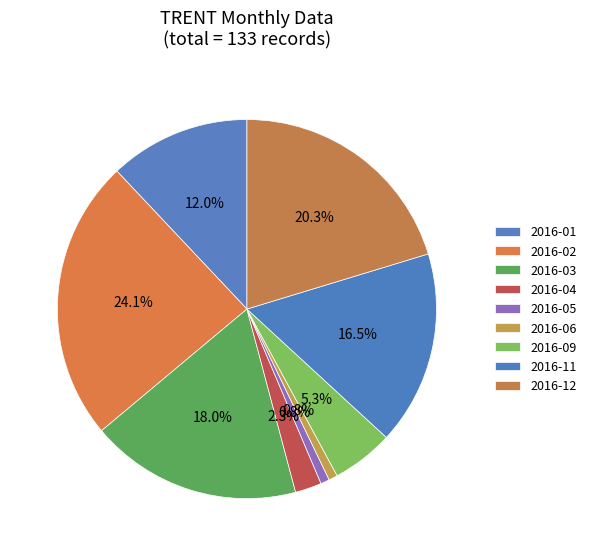

Count the number of slices in the pie.

9